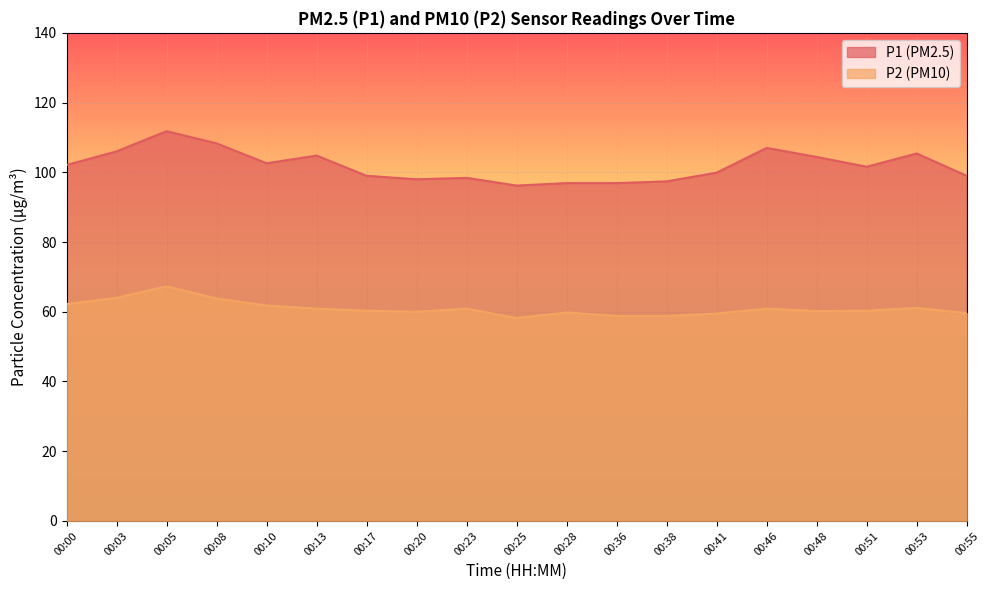

True or false: P2 and P1 intersect in this chart.

False